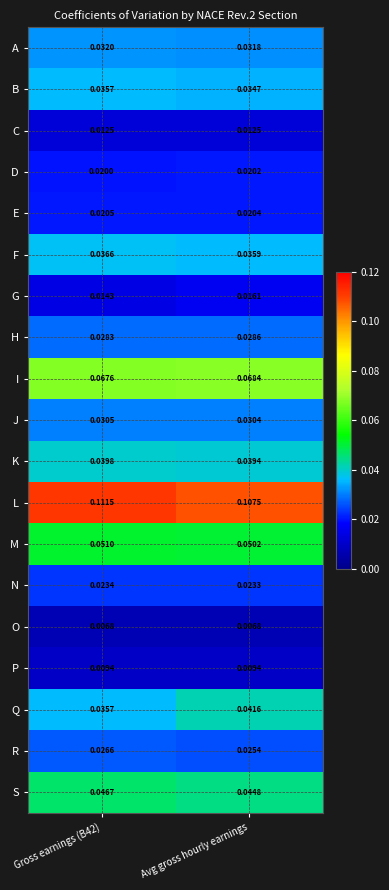

Which series changed the most between Gross earnings (B42) and Avg gross hourly earnings?

Q